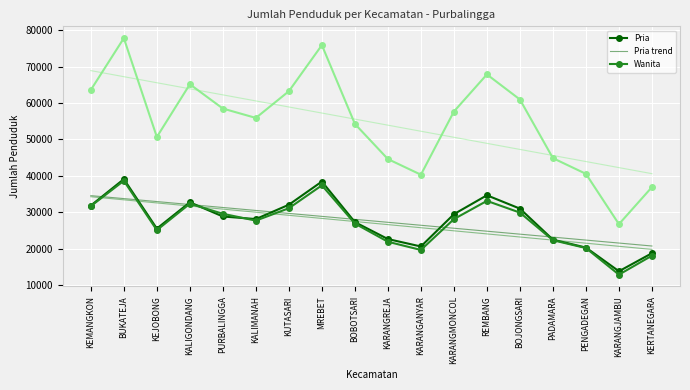

What is the total value across all series at REMBANG?

233547.1